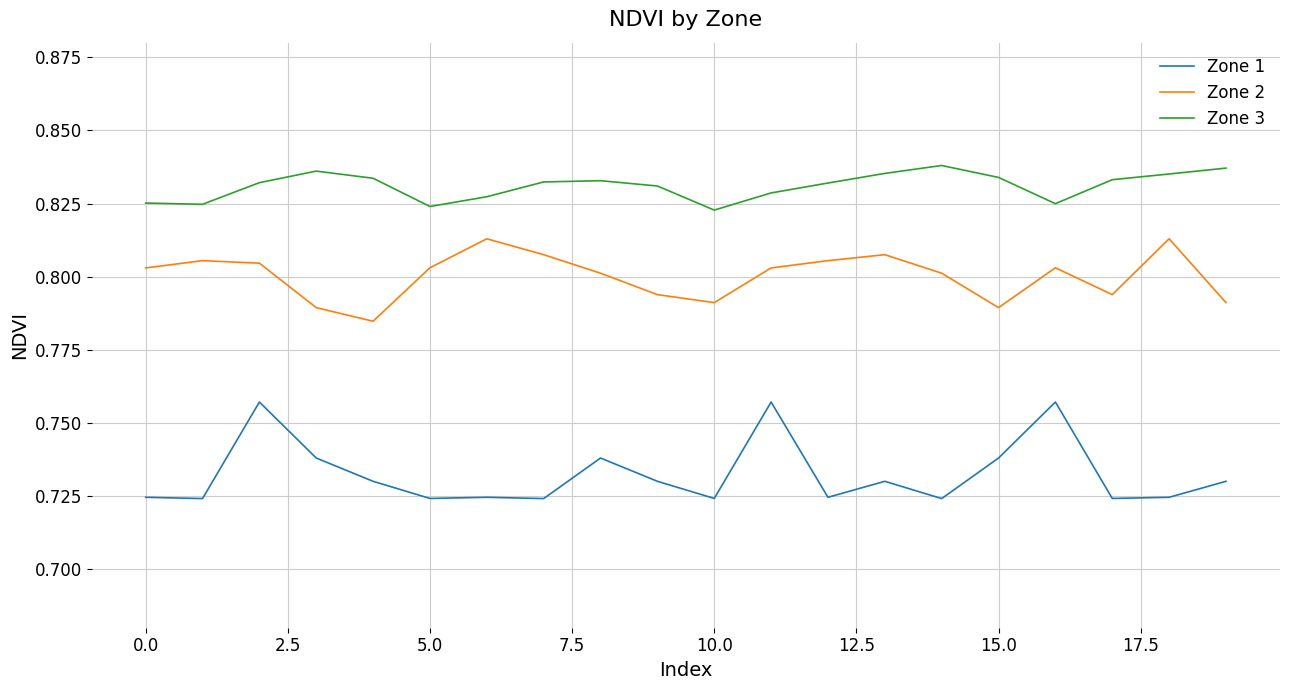

Which series has the largest range (max minus min)?

Zone 1